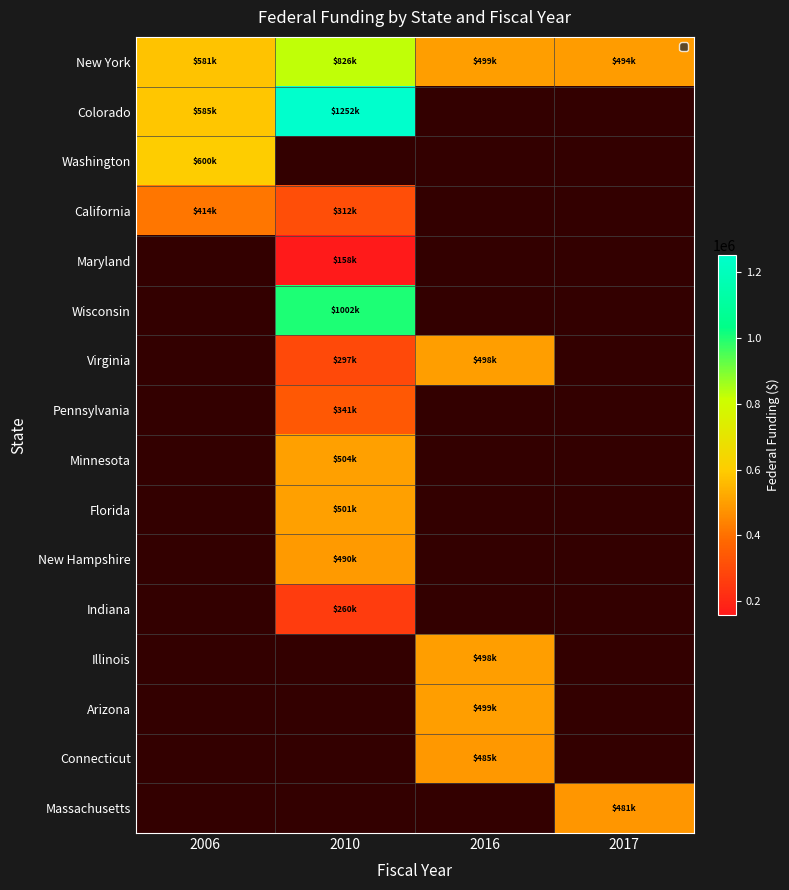

Which series has the largest total across all categories?

New York